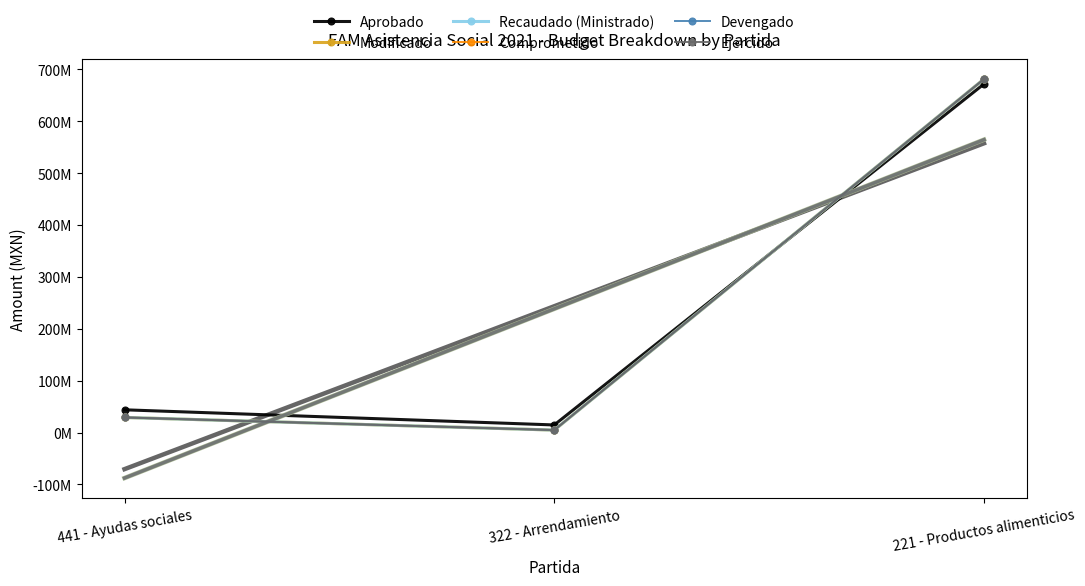

The value of Devengado at 441 - Ayudas sociales is 46798095.6. True or false?

False